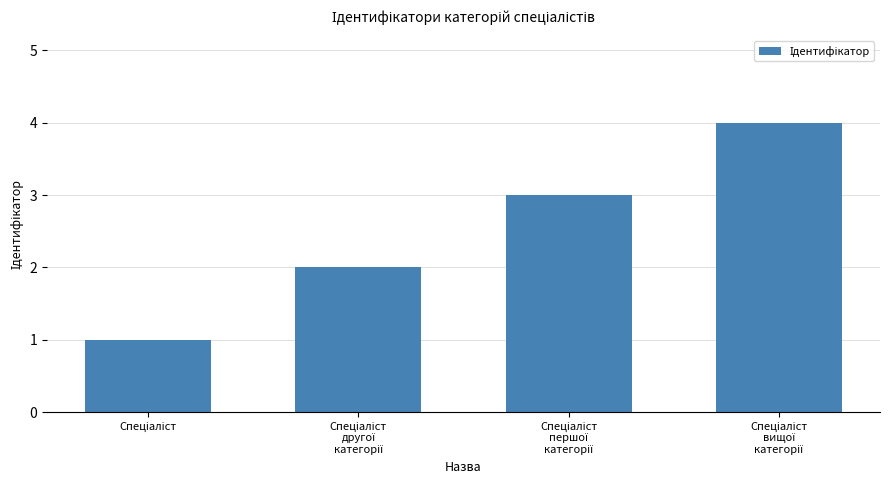

What is the difference between the maximum and second lowest values?

2